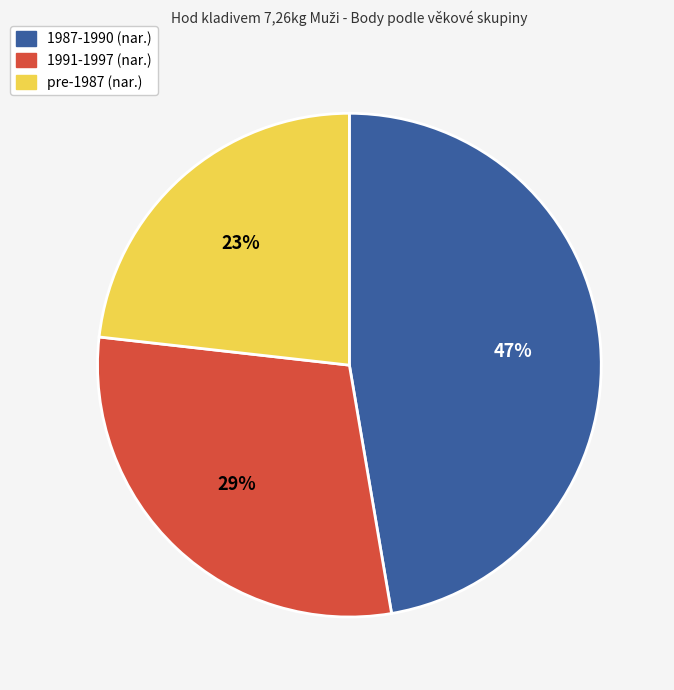

Does any single category account for the majority?

No